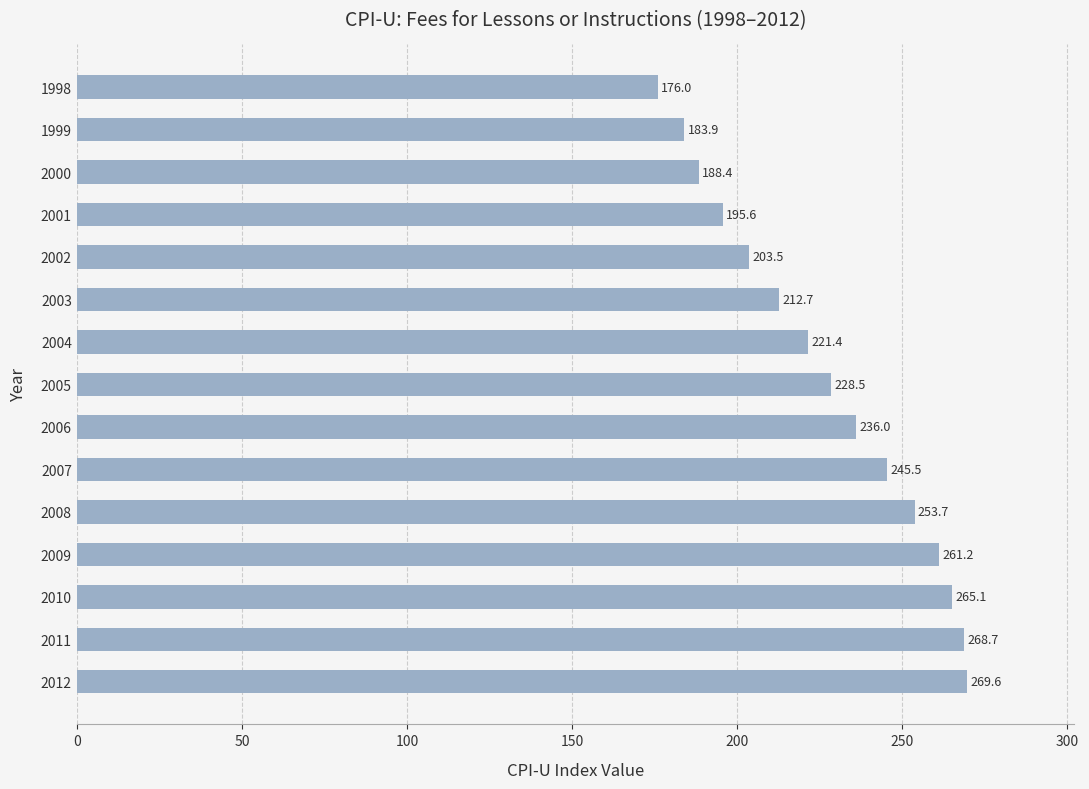

Does the chart contain any negative values?

No